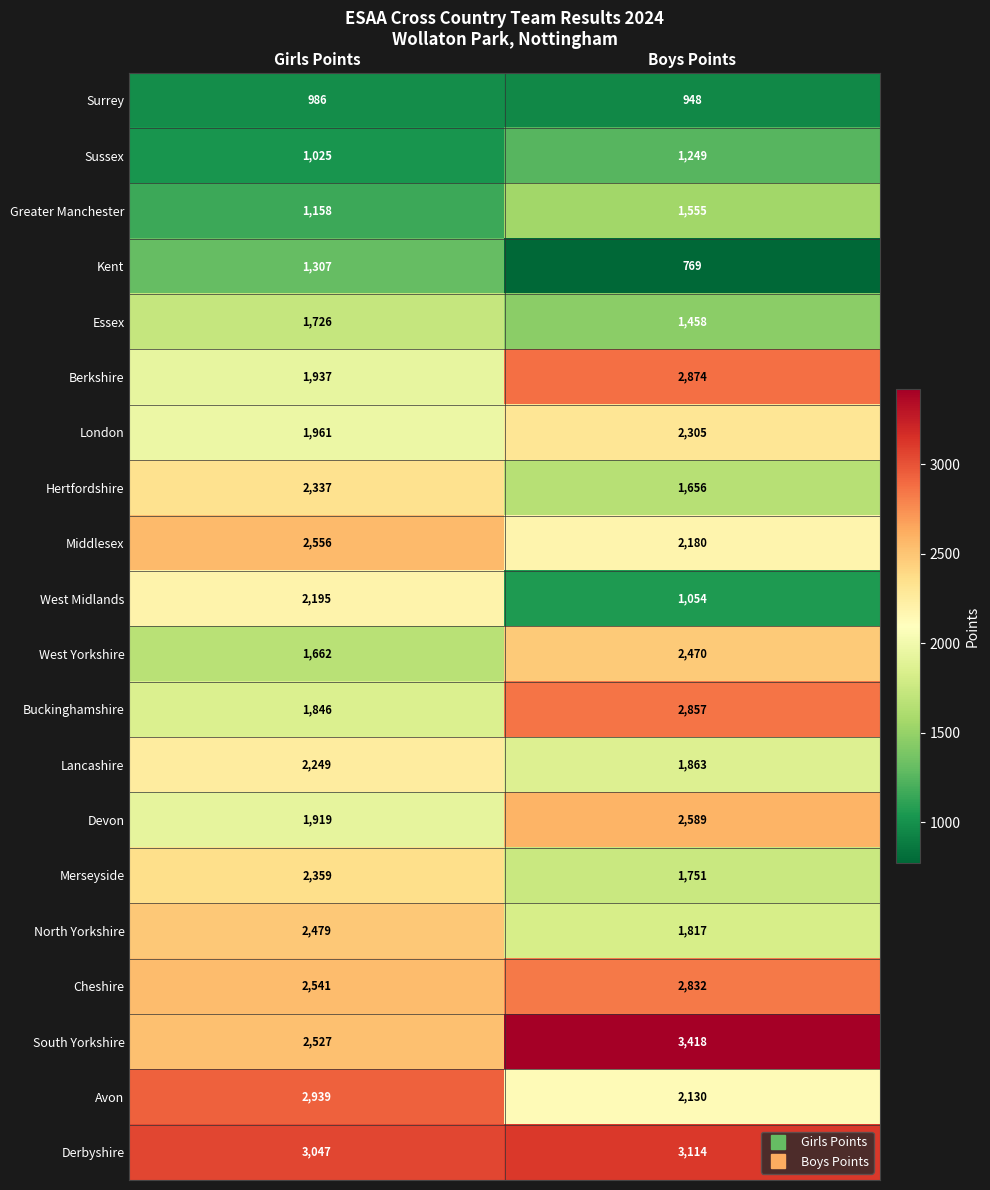

What is the total value across all series at Boys Points?

40889